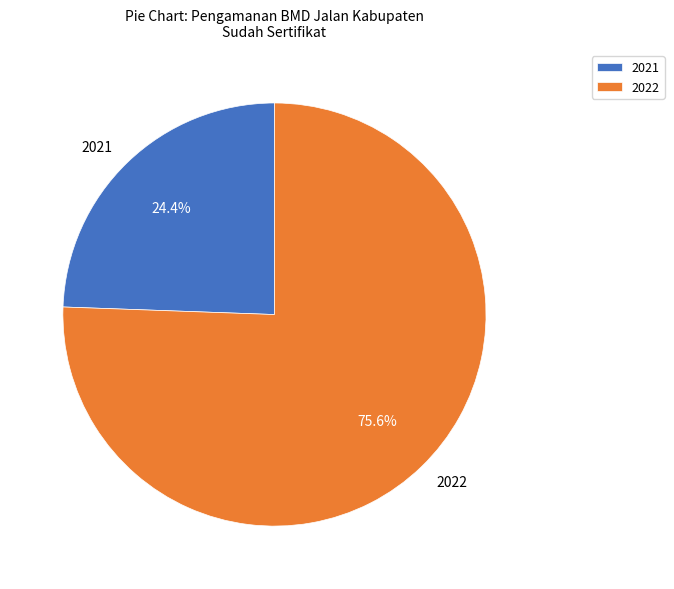

Does 2022 account for over 50% of the chart?

Yes